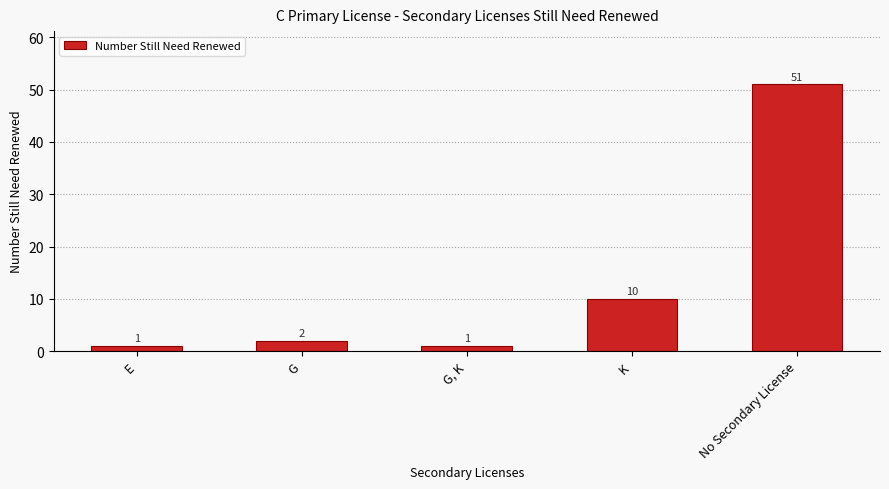

Reading right to left, transcribe all the data shown in this chart.

No Secondary License=51	K=10	G, K=1	G=2	E=1